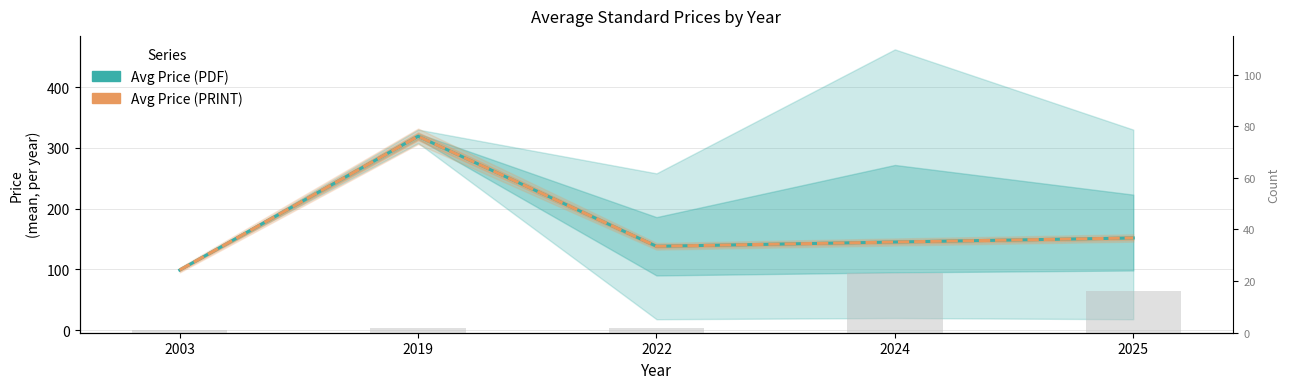

What is the average value of the Avg Price (PRINT) series?

170.5